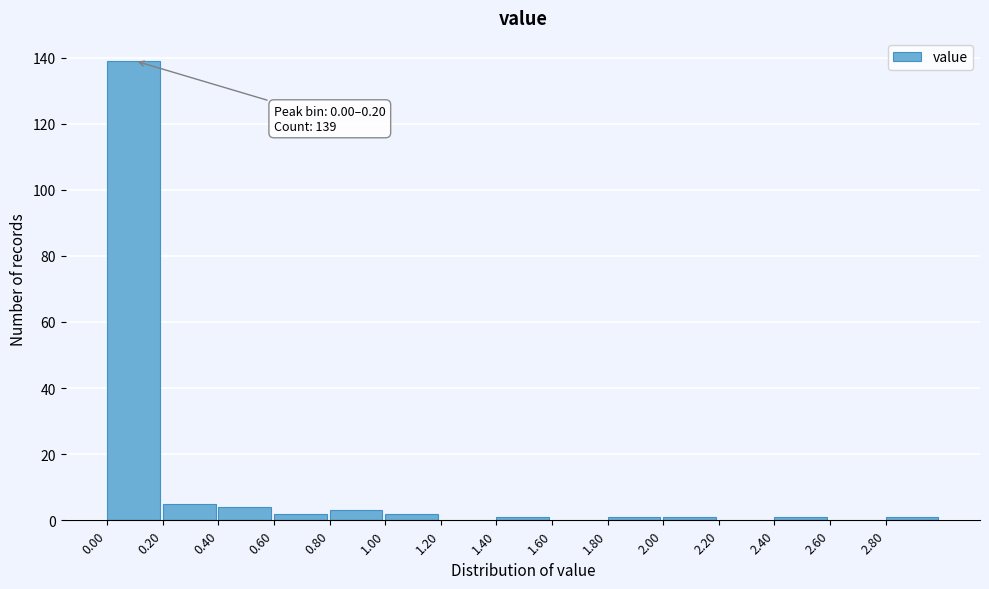

Over which range of the x-axis is the bar tallest?

0.0 to 0.2